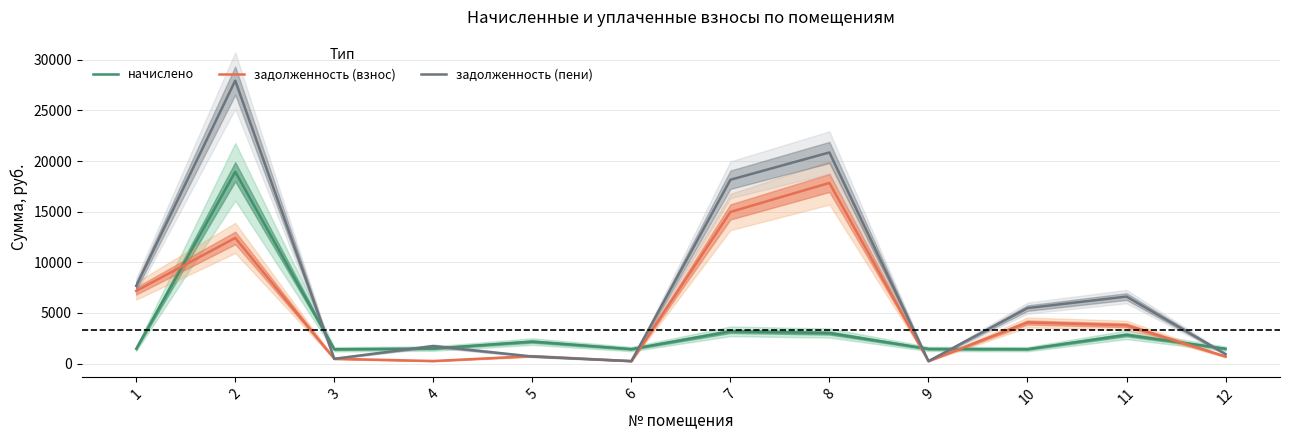

The задолженность (взнос) series shows 7172.3 at 1. True or false?

True